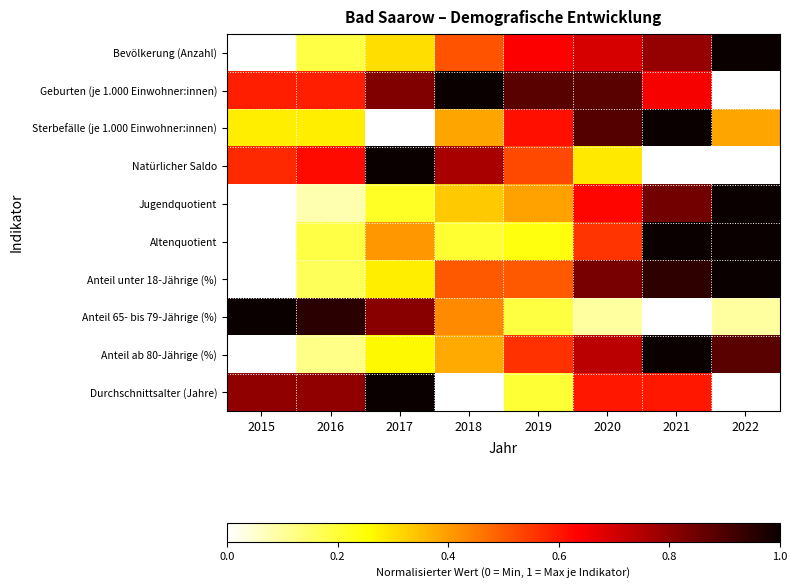

Reading left to right, what are all the values shown in this chart?

Bevölkerung (Anzahl): 2015=0.0	2016=0.2	2017=0.3	2018=0.5	2019=0.6	2020=0.7	2021=0.8	2022=1.0
Geburten (je 1.000 Einwohner:innen): 2015=0.6	2016=0.6	2017=0.8	2018=1.0	2019=0.9	2020=0.9	2021=0.6	2022=0.0
Sterbefälle (je 1.000 Einwohner:innen): 2015=0.3	2016=0.3	2017=0.0	2018=0.4	2019=0.6	2020=0.9	2021=1.0	2022=0.4
Natürlicher Saldo: 2015=0.6	2016=0.6	2017=1.0	2018=0.8	2019=0.5	2020=0.3	2021=0.0	2022=0.0
Jugendquotient: 2015=0.0	2016=0.1	2017=0.2	2018=0.3	2019=0.4	2020=0.6	2021=0.8	2022=1.0
Altenquotient: 2015=0.0	2016=0.2	2017=0.4	2018=0.2	2019=0.2	2020=0.6	2021=1.0	2022=1.0
Anteil unter 18-Jährige (%): 2015=0.0	2016=0.2	2017=0.3	2018=0.5	2019=0.5	2020=0.8	2021=0.9	2022=1.0
Anteil 65- bis 79-Jährige (%): 2015=1.0	2016=1.0	2017=0.8	2018=0.4	2019=0.2	2020=0.1	2021=0.0	2022=0.1
Anteil ab 80-Jährige (%): 2015=0.0	2016=0.1	2017=0.3	2018=0.4	2019=0.6	2020=0.7	2021=1.0	2022=0.9
Durchschnittsalter (Jahre): 2015=0.8	2016=0.8	2017=1.0	2018=0.0	2019=0.2	2020=0.6	2021=0.6	2022=0.0